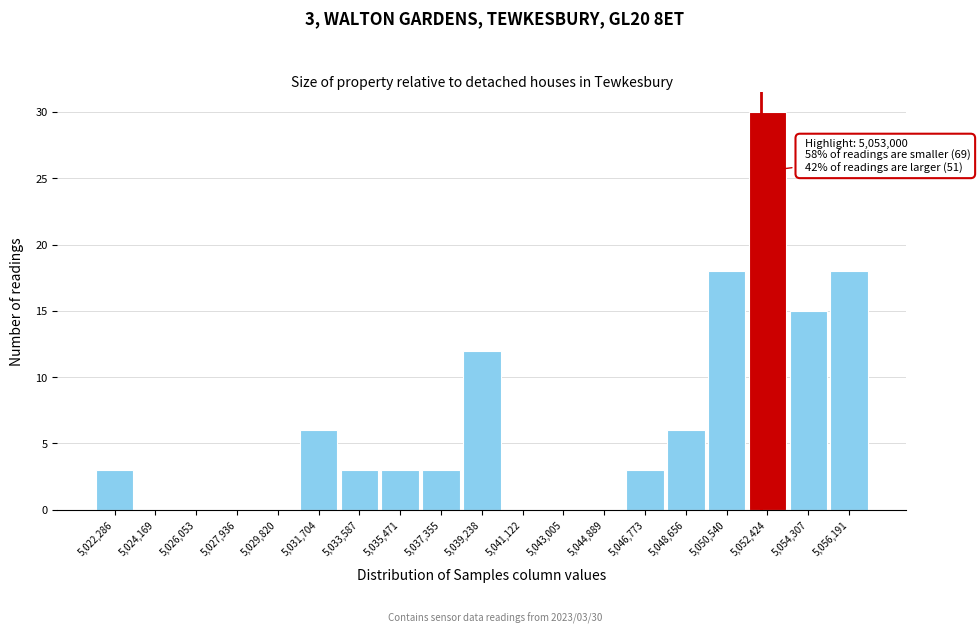

Reading right to left, what are all the values shown in this chart?

5,056,191=18	5,054,307=15	5,052,424=30	5,050,540=18	5,048,656=6	5,046,773=3	5,044,889=0	5,043,005=0	5,041,122=0	5,039,238=12	5,037,355=3	5,035,471=3	5,033,587=3	5,031,704=6	5,029,820=0	5,027,936=0	5,026,053=0	5,024,169=0	5,022,286=3